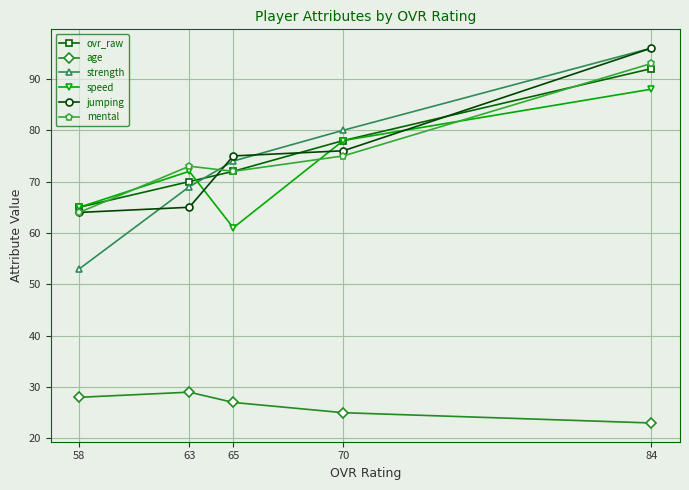

What is the sum of the ovr_raw values at 84 and 65?

164